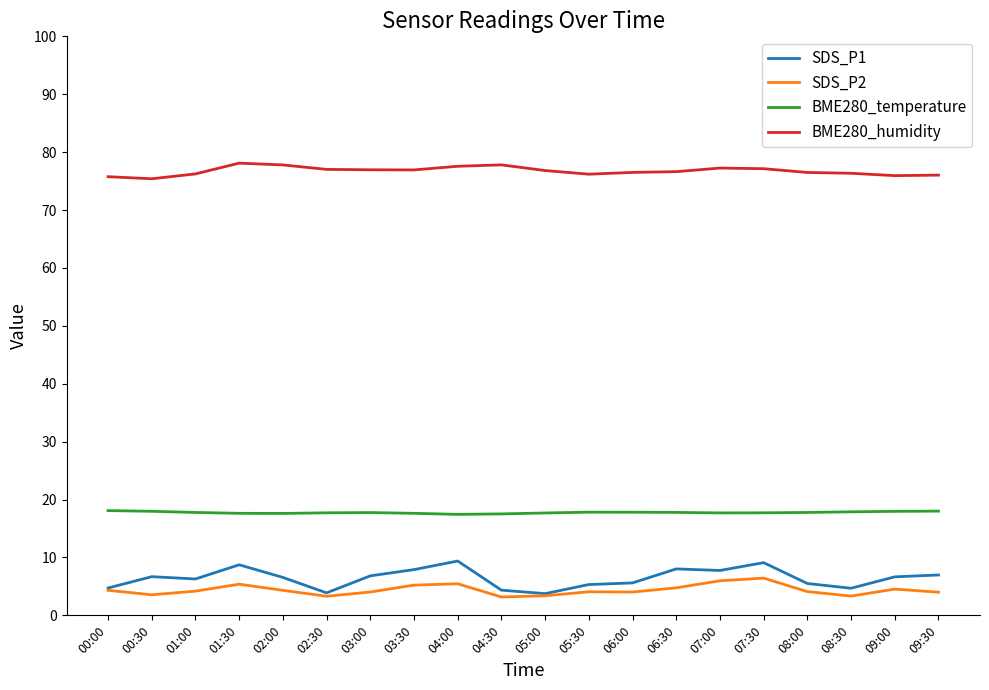

True or false: SDS_P2 has more than 0 points higher than both neighbors.

True